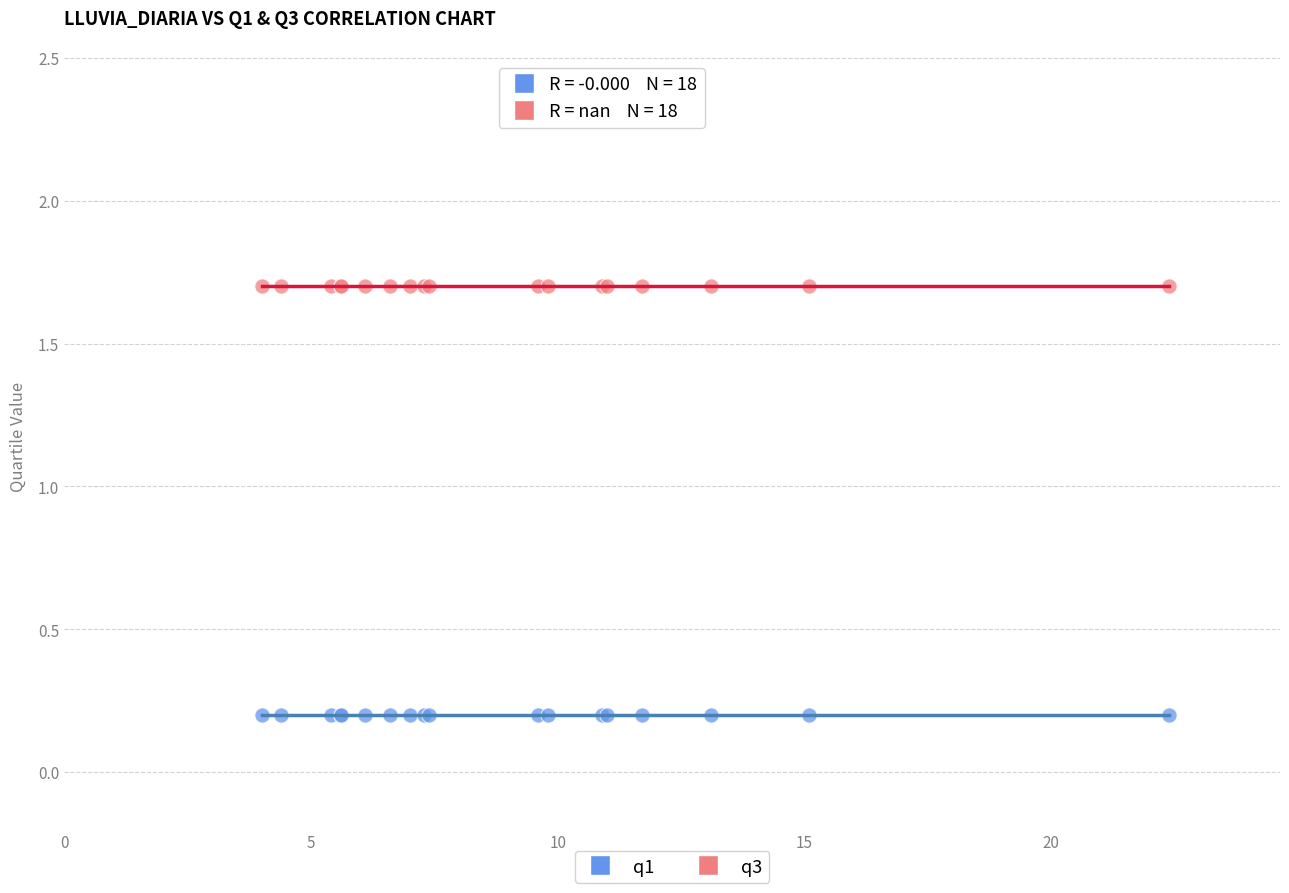

Which series contains the lowest Y value?

q1